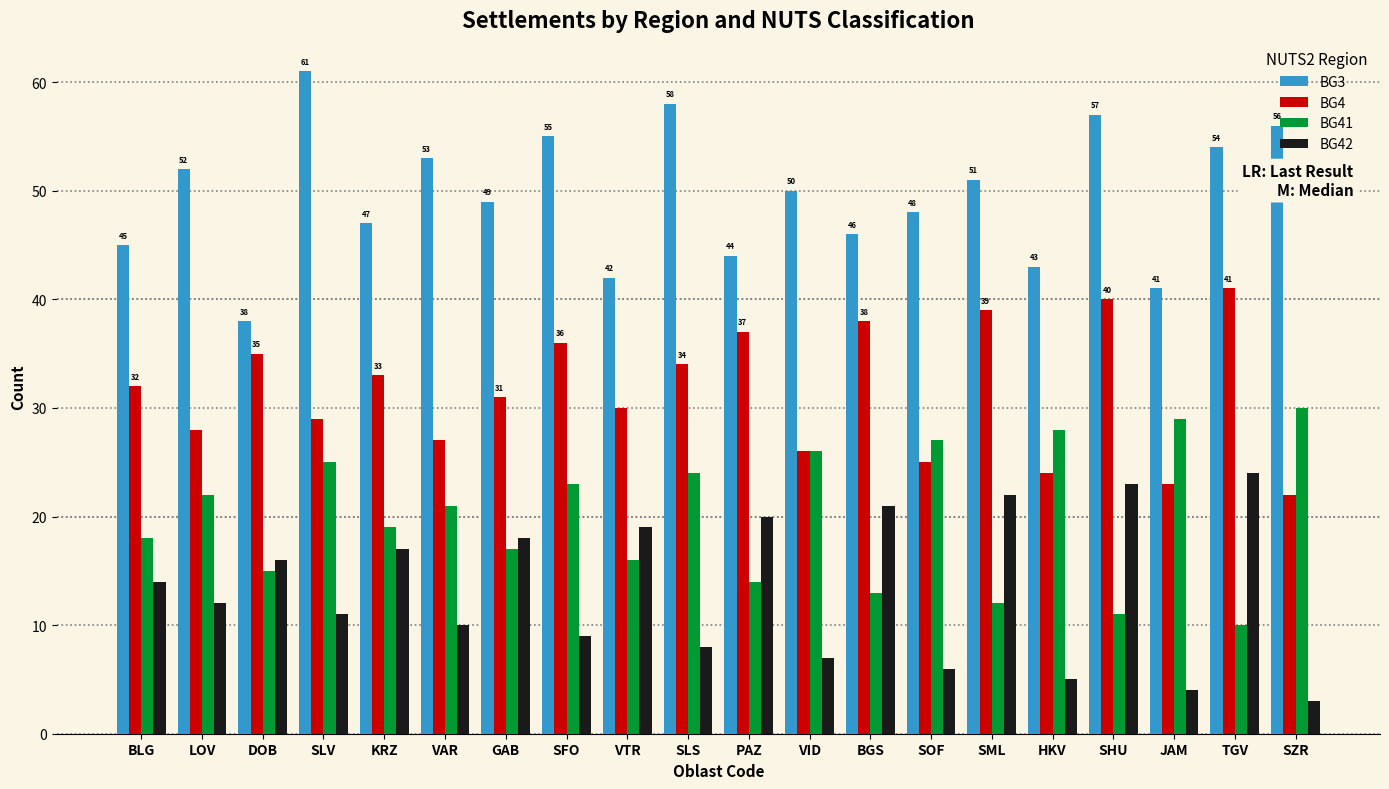

What is the sum of all BG4 values?

630